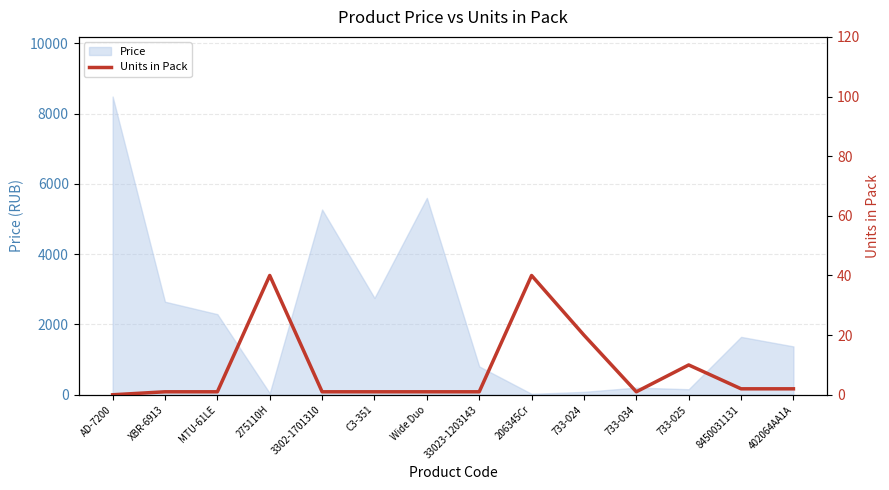

What is the label of the 12th point from the left?

733-025